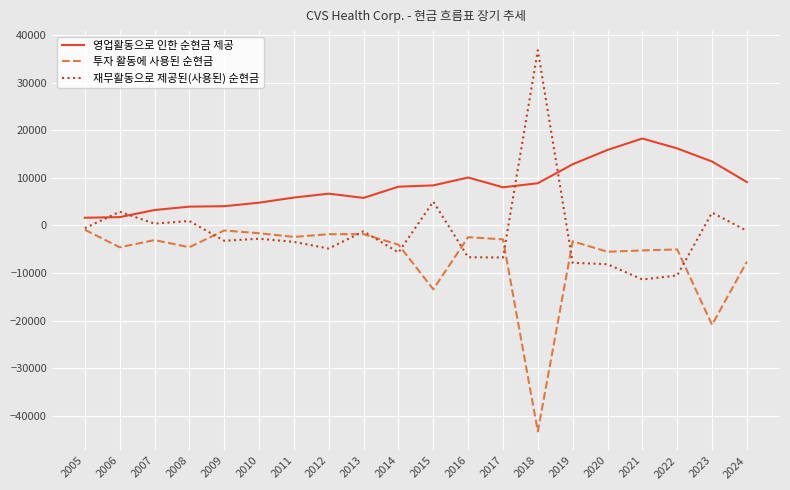

At which label is 투자 활동에 사용된 순현금 closest to -22098?

2023